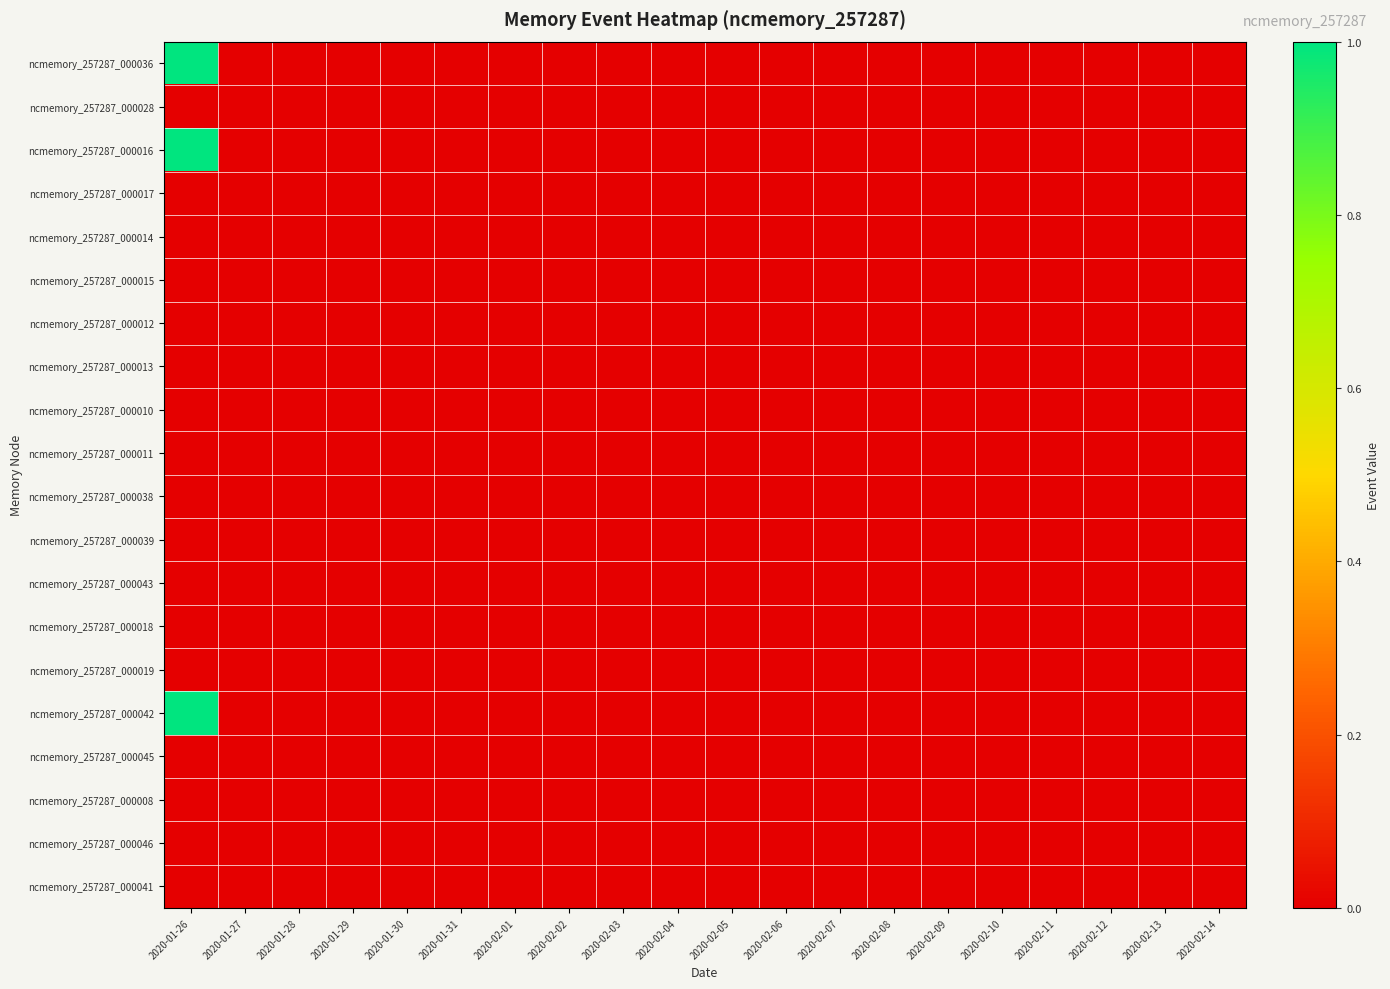

Rank the series at 2020-02-06 from highest to lowest value.

ncmemory_257287_000036, ncmemory_257287_000028, ncmemory_257287_000016, ncmemory_257287_000017, ncmemory_257287_000014, ncmemory_257287_000015, ncmemory_257287_000012, ncmemory_257287_000013, ncmemory_257287_000010, ncmemory_257287_000011, ncmemory_257287_000038, ncmemory_257287_000039, ncmemory_257287_000043, ncmemory_257287_000018, ncmemory_257287_000019, ncmemory_257287_000042, ncmemory_257287_000045, ncmemory_257287_000008, ncmemory_257287_000046, ncmemory_257287_000041